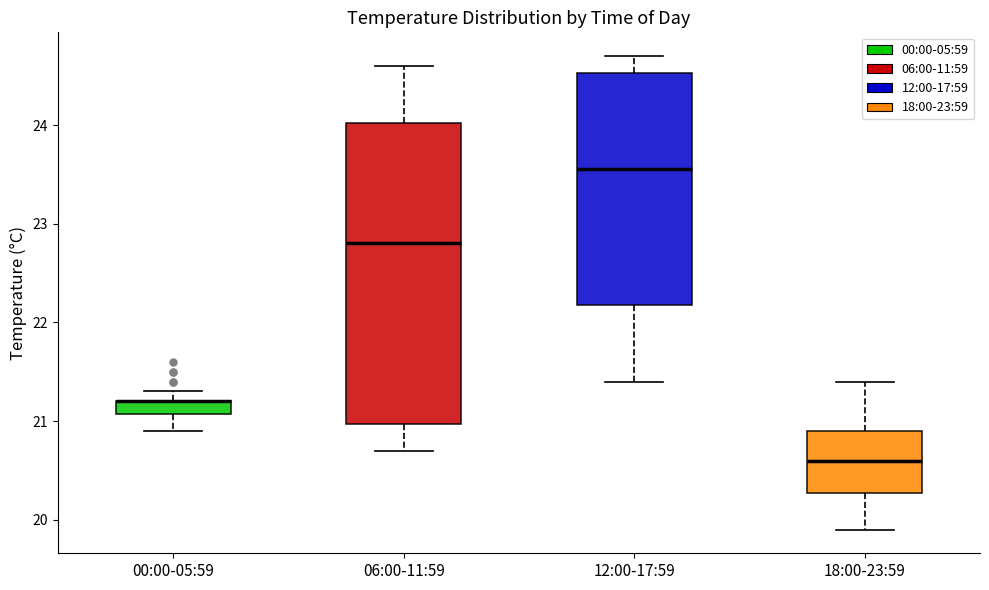

Where is the upper edge of the box for 12:00-17:59 on the y-axis? The values are not printed on the chart, so give them approximately, as read against the axis.

24.5